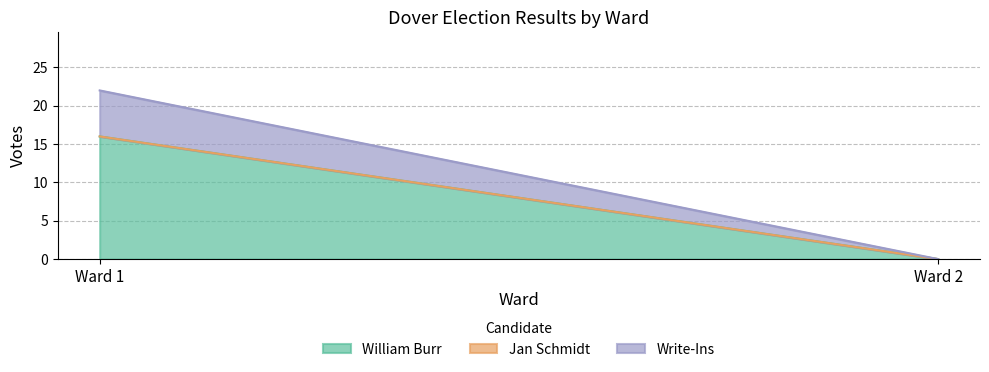

Reading left to right, transcribe all the data shown in this chart.

William Burr: 16	0
Jan Schmidt: 0	0
Write-Ins: 6	0